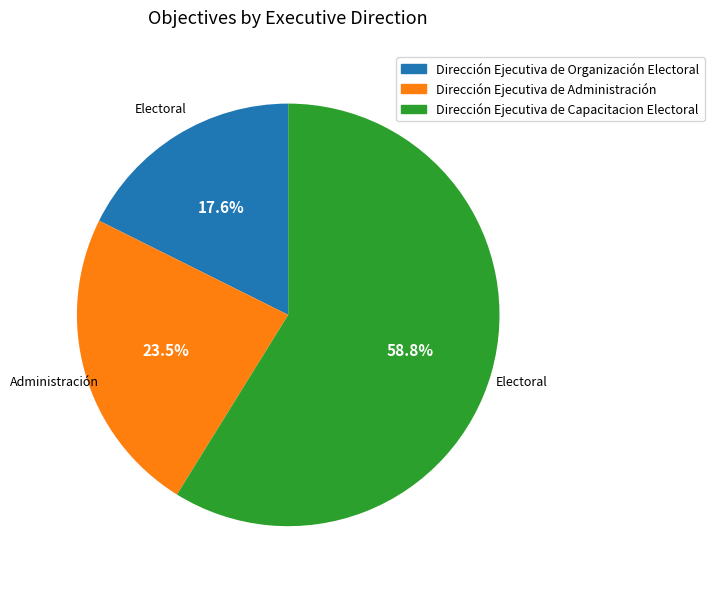

To the nearest percent, what is the average slice percentage?

33%